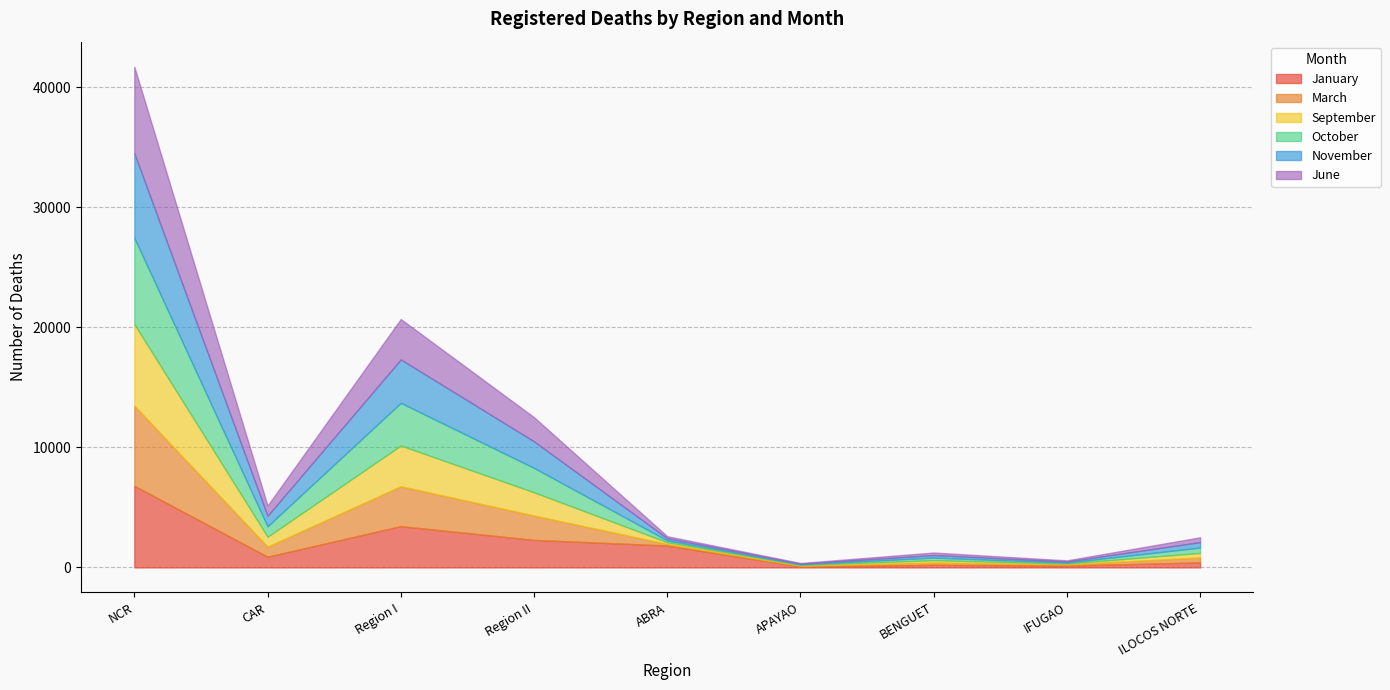

At which category is the sum across all series the highest?

NCR